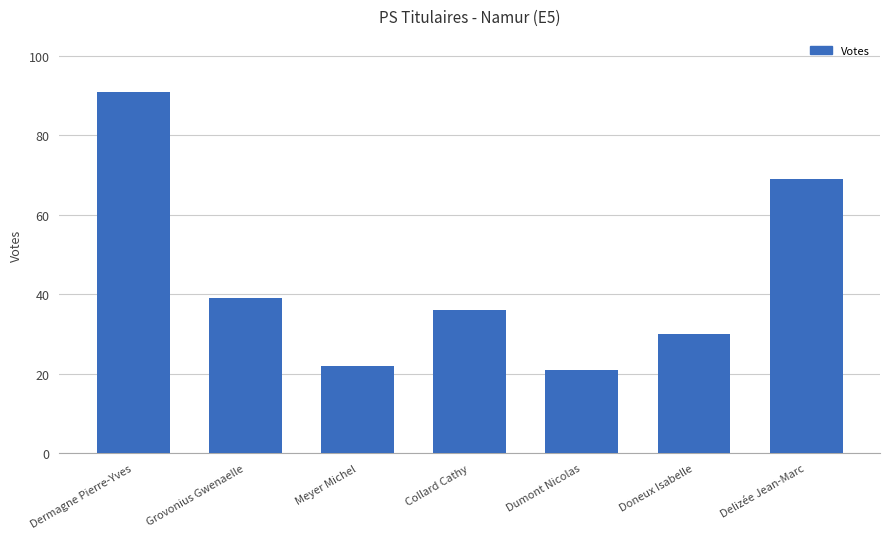

Reading left to right, list all the values displayed in this chart.

Dermagne Pierre-Yves=91	Grovonius Gwenaelle=39	Meyer Michel=22	Collard Cathy=36	Dumont Nicolas=21	Doneux Isabelle=30	Delizée Jean-Marc=69